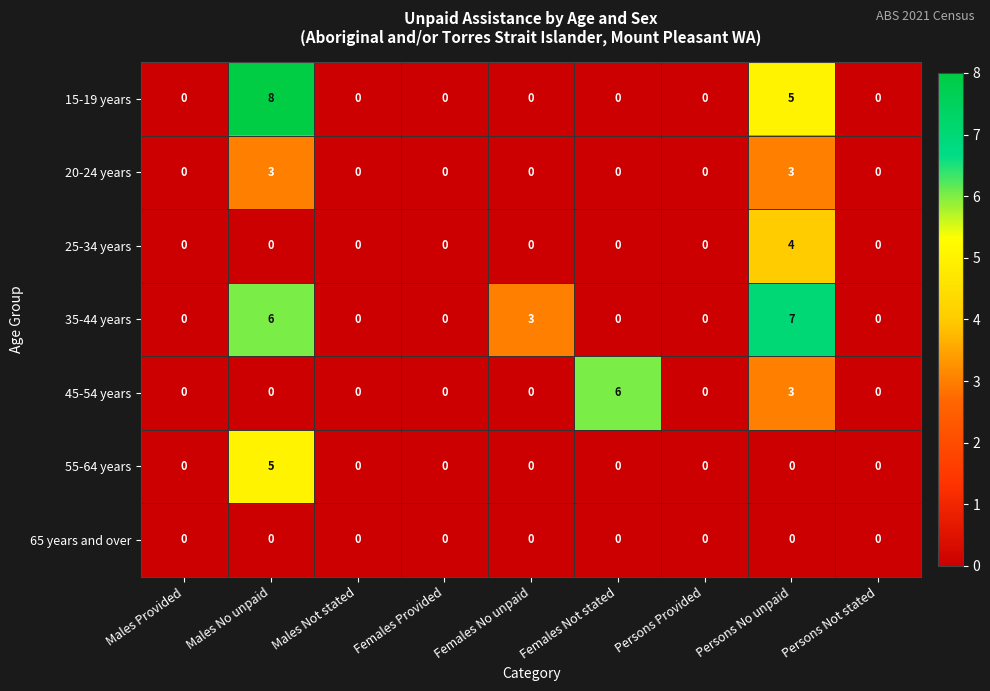

The value of 55-64 years at Females Not stated is -2. True or false?

False